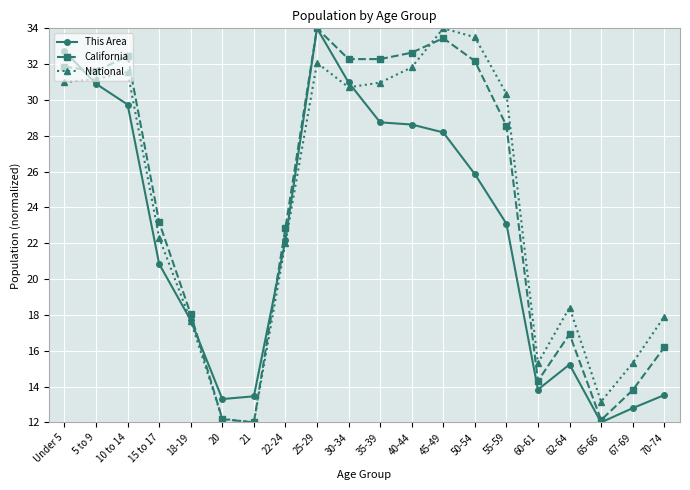

What is the average value of the This Area series?

22.4